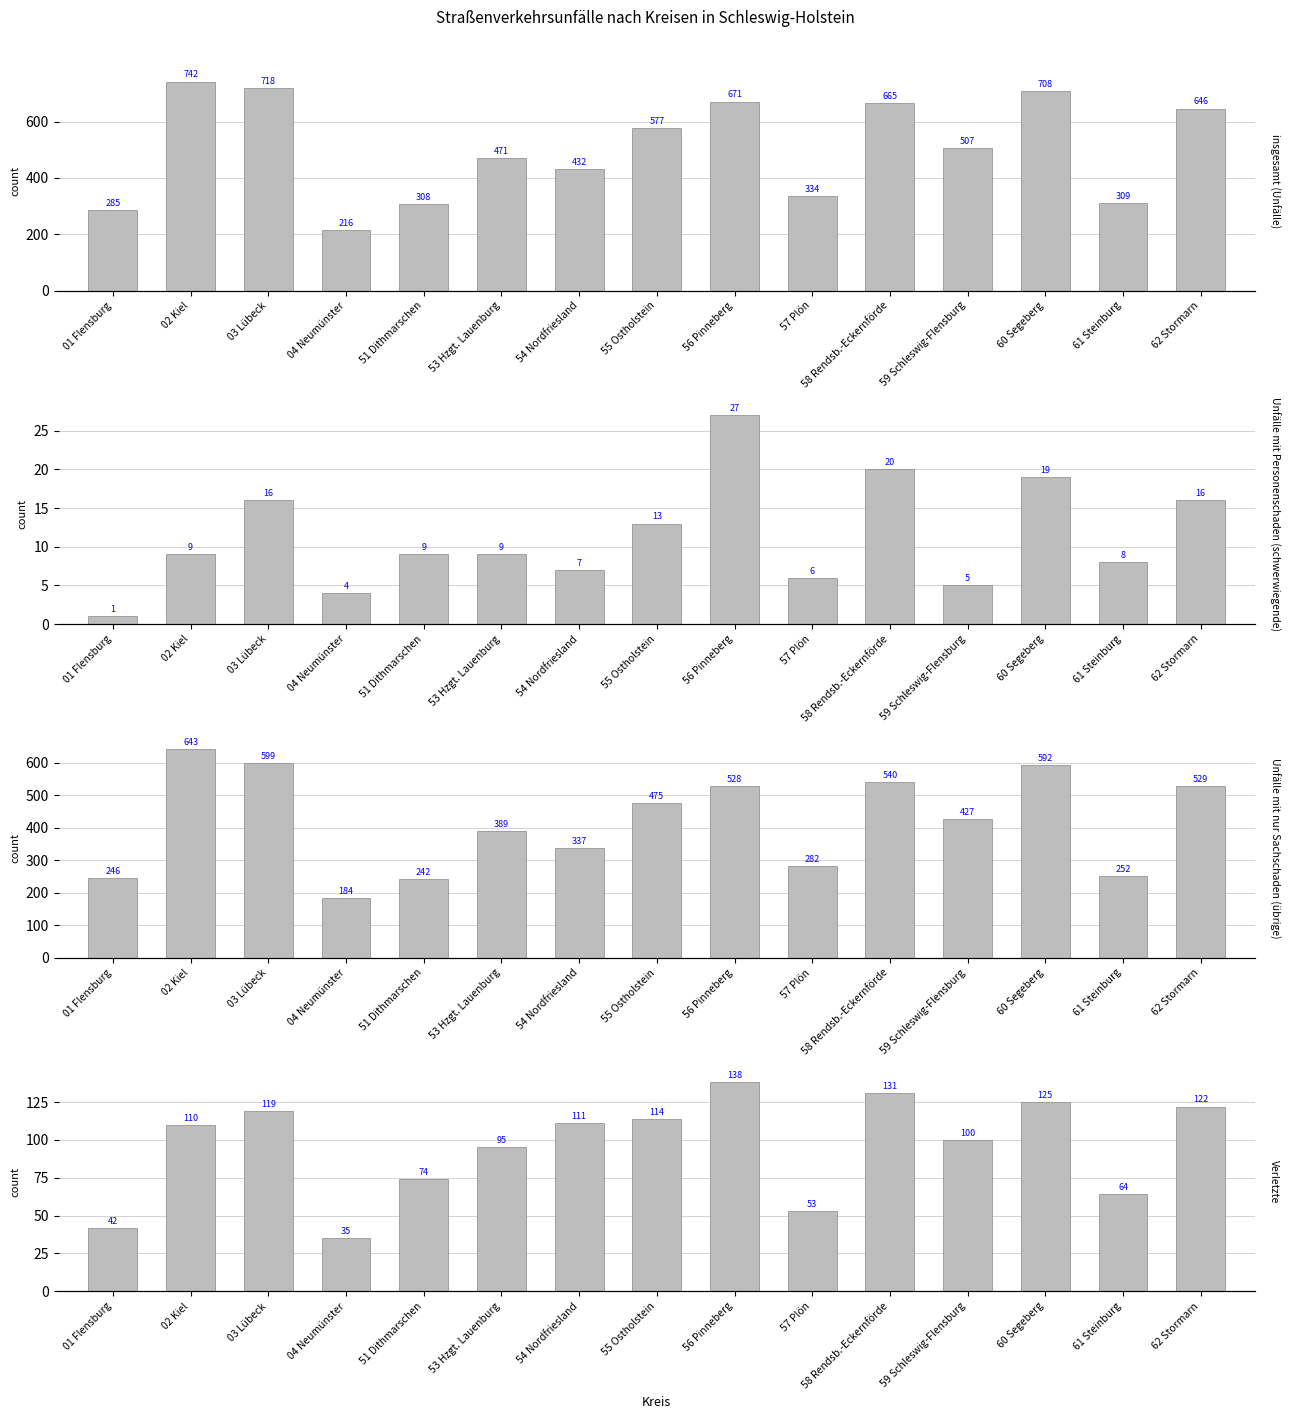

What is the label of the 2nd bar from the left?

02 Kiel